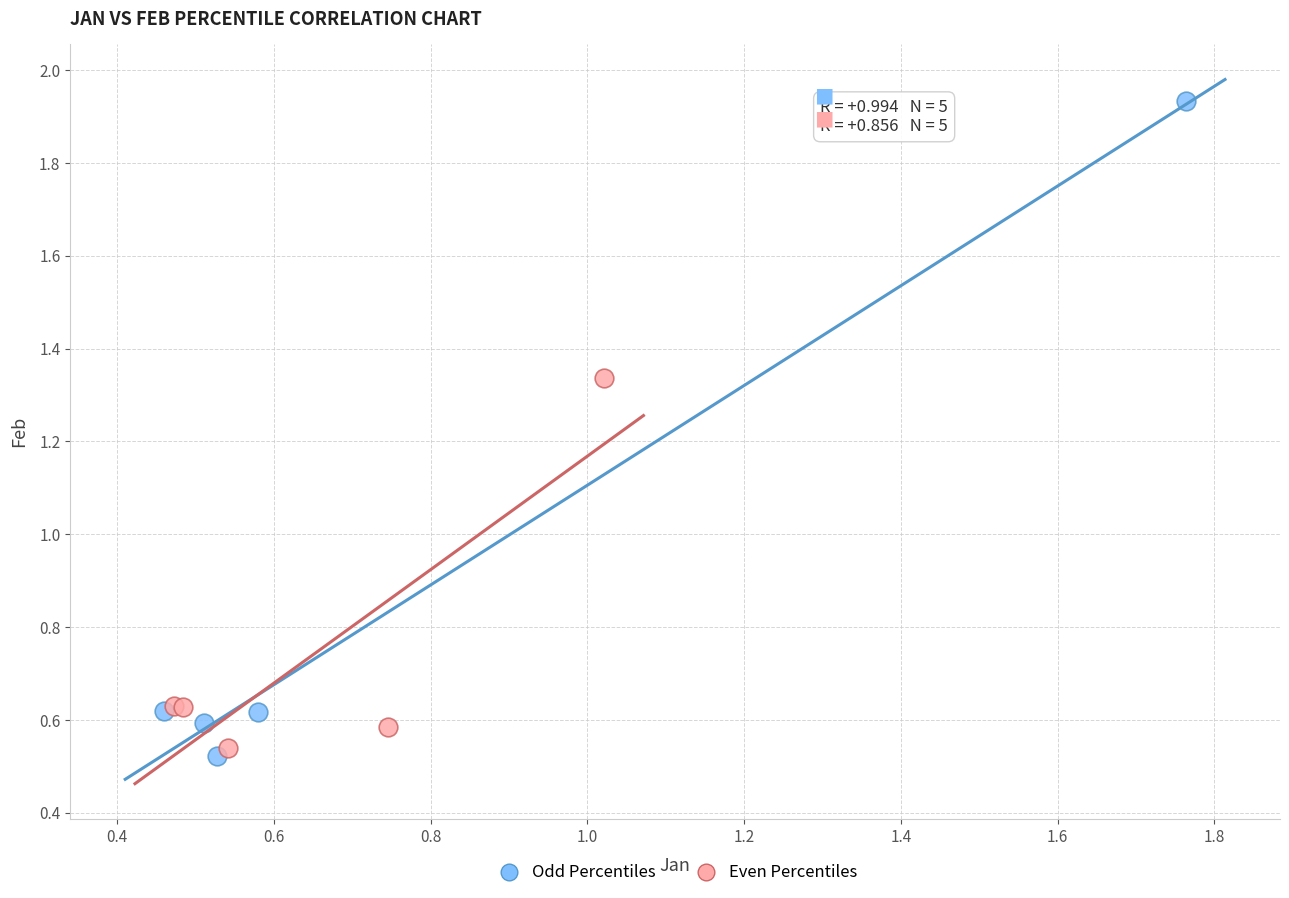

Which series reaches the minimum Y coordinate?

Odd Percentiles